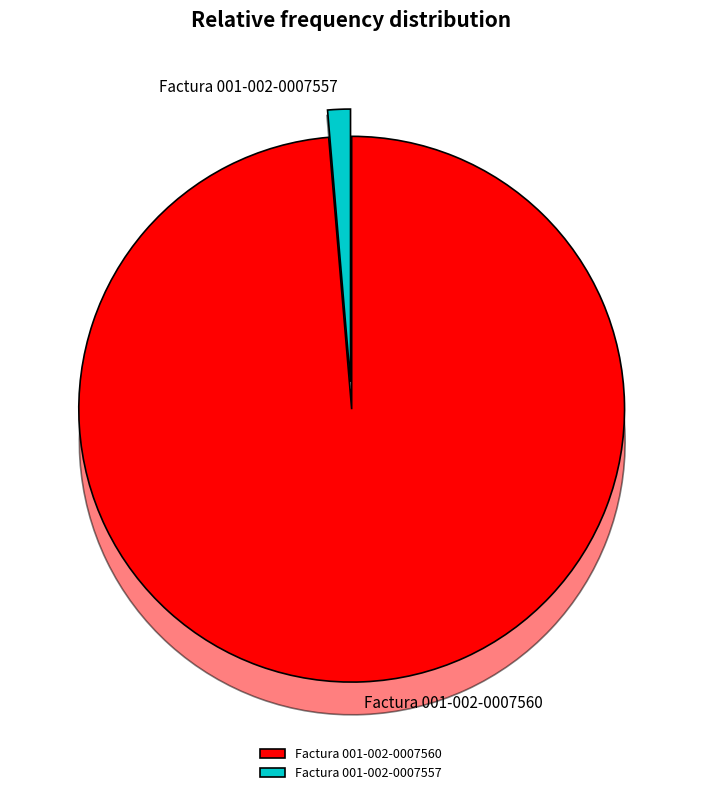

Is the sum of Factura 001-002-0007557 and Factura 001-002-0007560 greater than half?

Yes